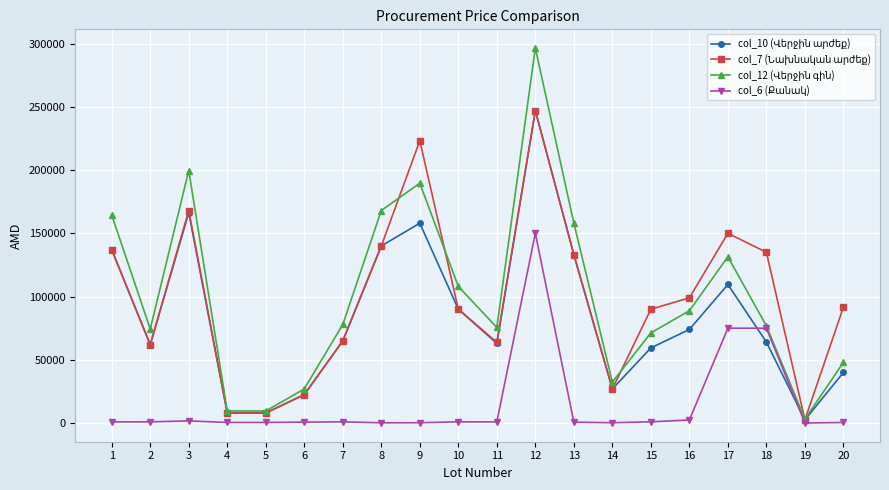

What is the maximum value shown in the chart?

296385.6